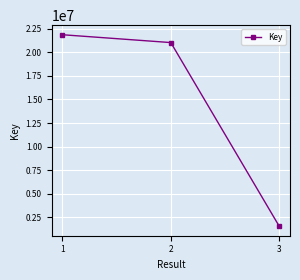

How many data points are less than 21034651?

1